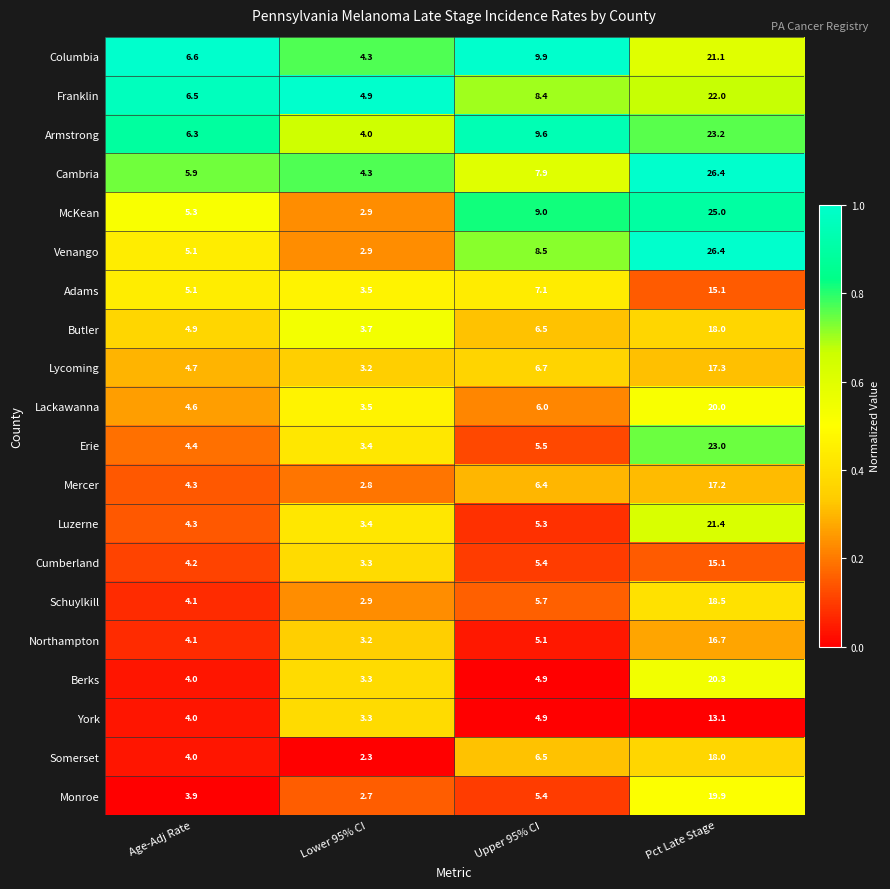

What is the difference between the Franklin values at Lower 95% CI and Age-Adj Rate?

1.6